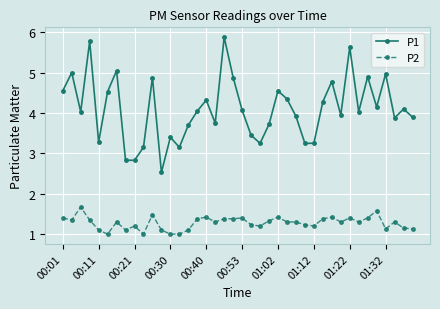

List the series in order of their peak value, highest first.

P1, P2